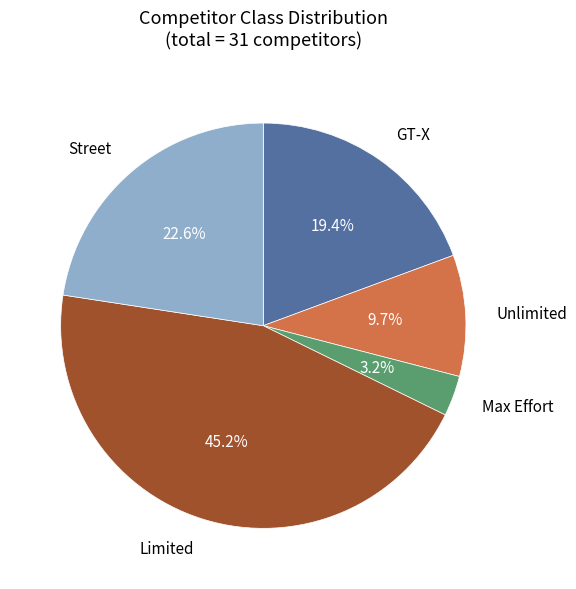

How much of the chart is everything except Max Effort?

96.8%